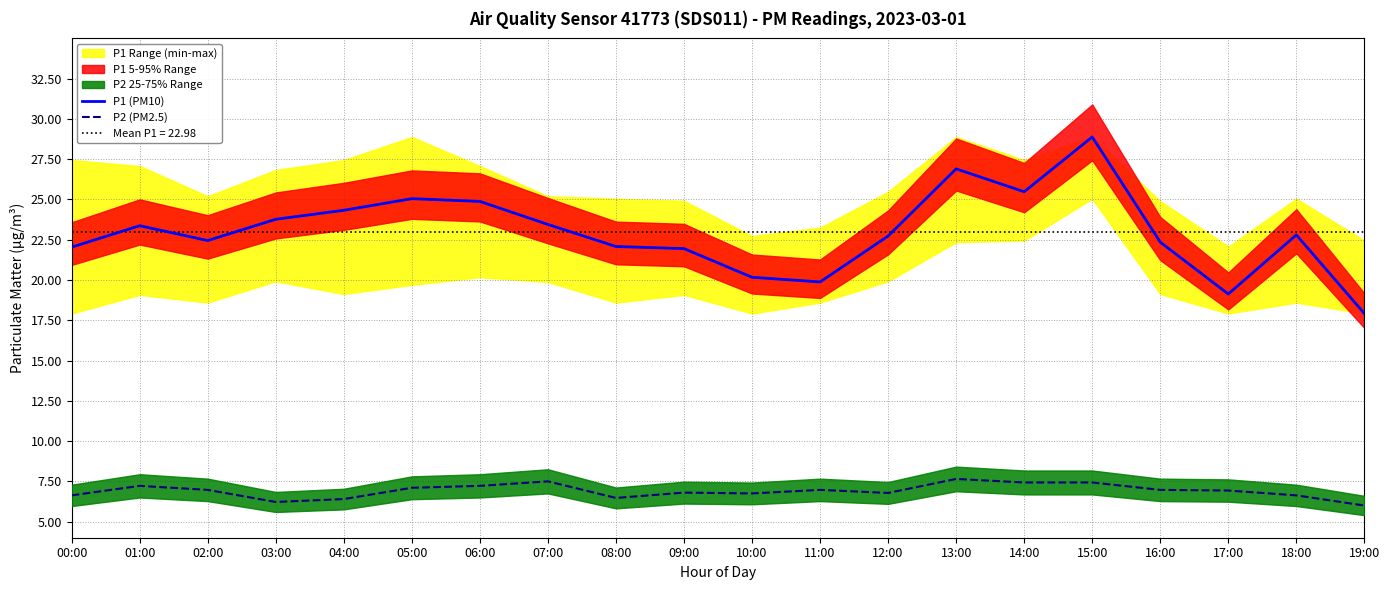

What is the sum of all P2 (PM2.5) values?

138.1